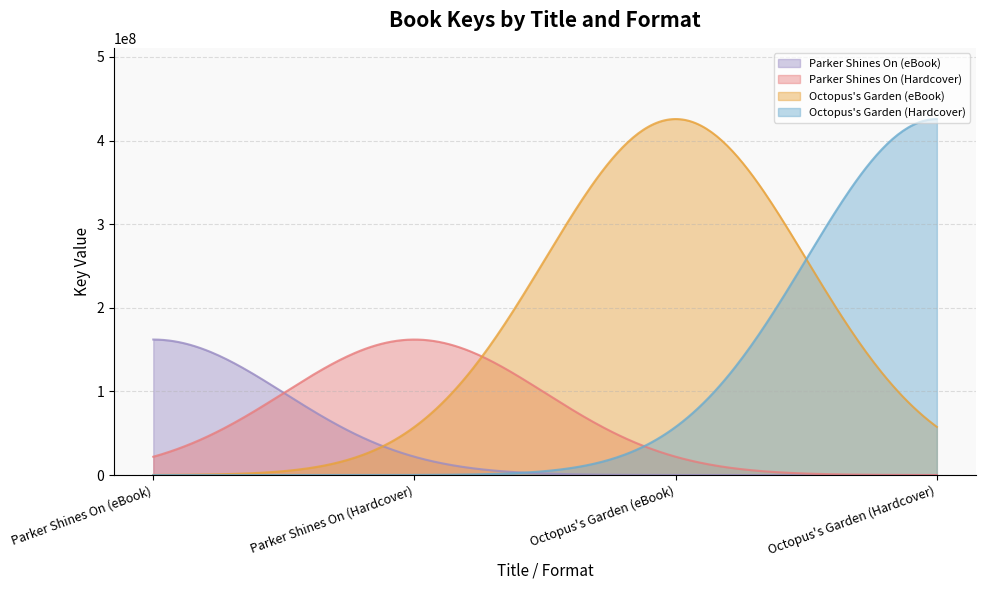

Reading right to left, list all the values displayed in this chart.

425733285	425733285	162053752	162053752